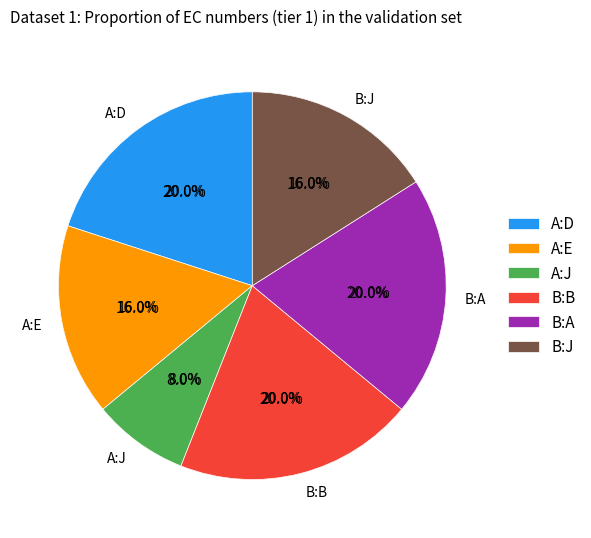

To the nearest percent, what portion does A:J represent?

8%